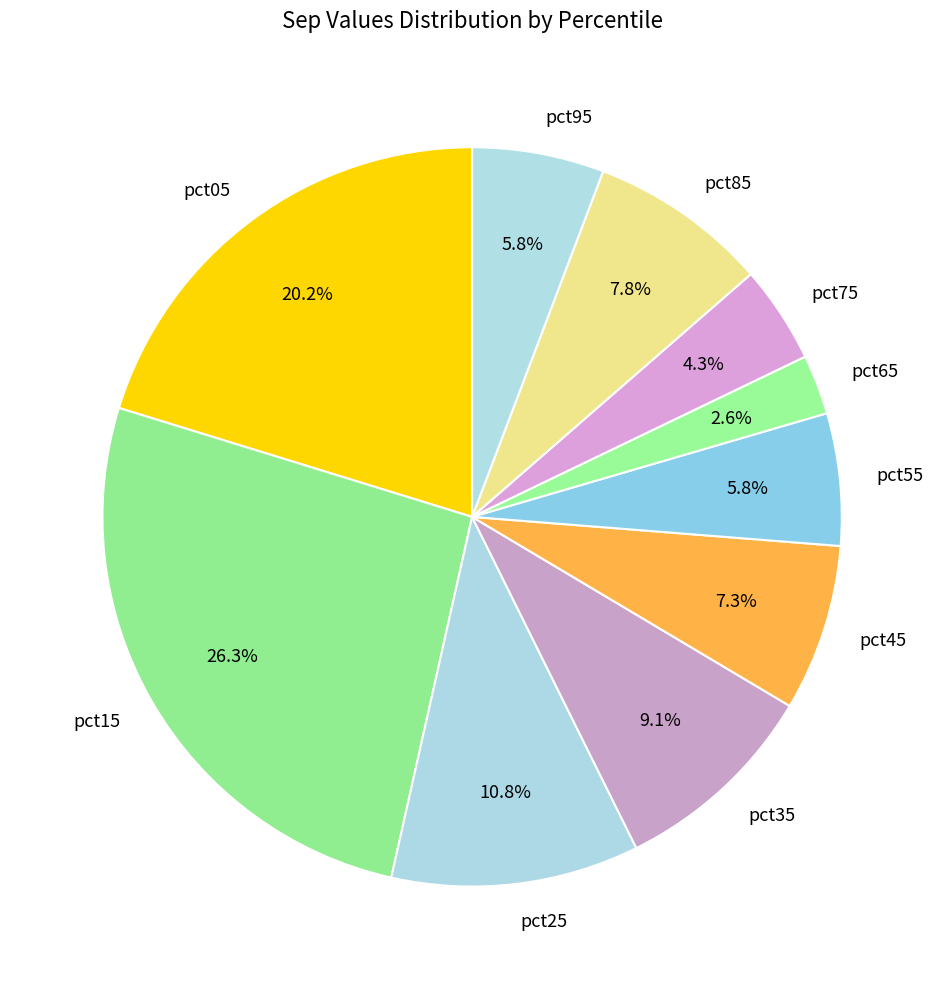

Which slice is the smallest?

pct65